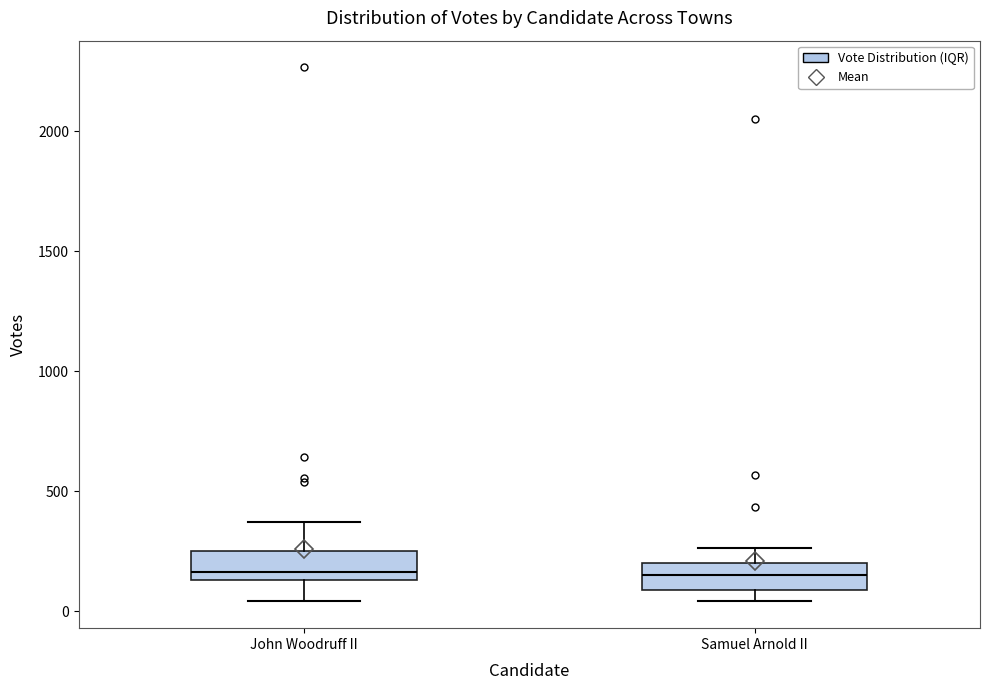

Reading left to right, transcribe this box plot: for each box, give where its median line is, the range the box spans, and where its two whiskers end, as read against the y-axis. The values are not printed on the chart, so give them approximately, as read against the axis.

John Woodruff II: median 150 (just above the box's lower edge), box 150 to 250, whiskers 50 to 350
Samuel Arnold II: median 150, box 100 to 200, whiskers 50 to 250